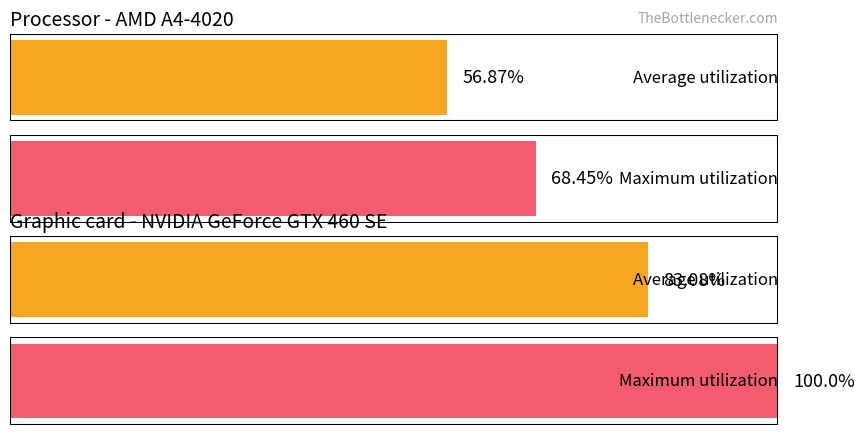

Are the bars grouped side by side (vs. stacked)?

Yes